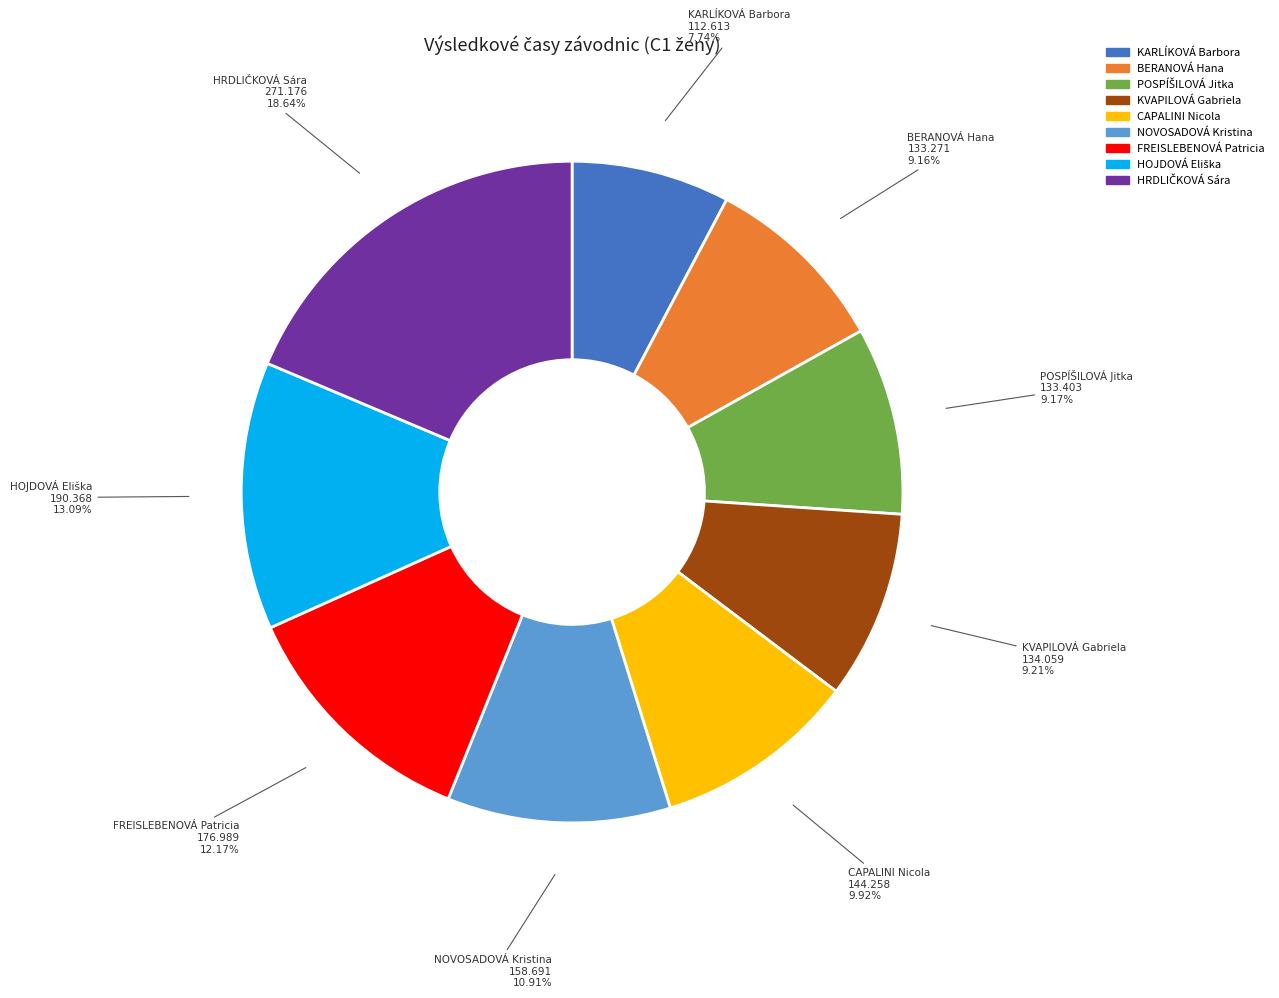

How many slices are in this pie chart?

9